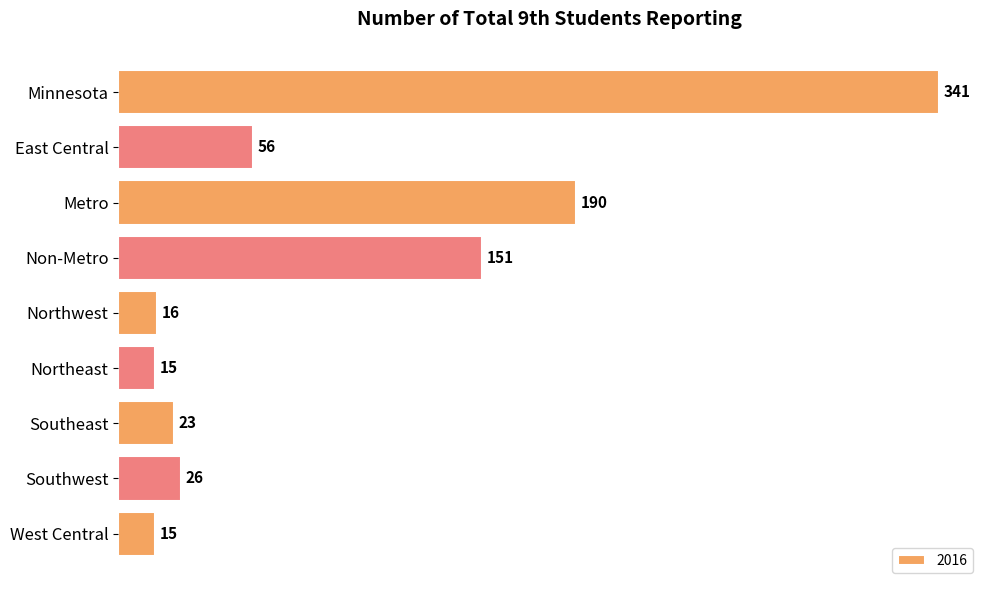

How many categories are shown in the chart?

9